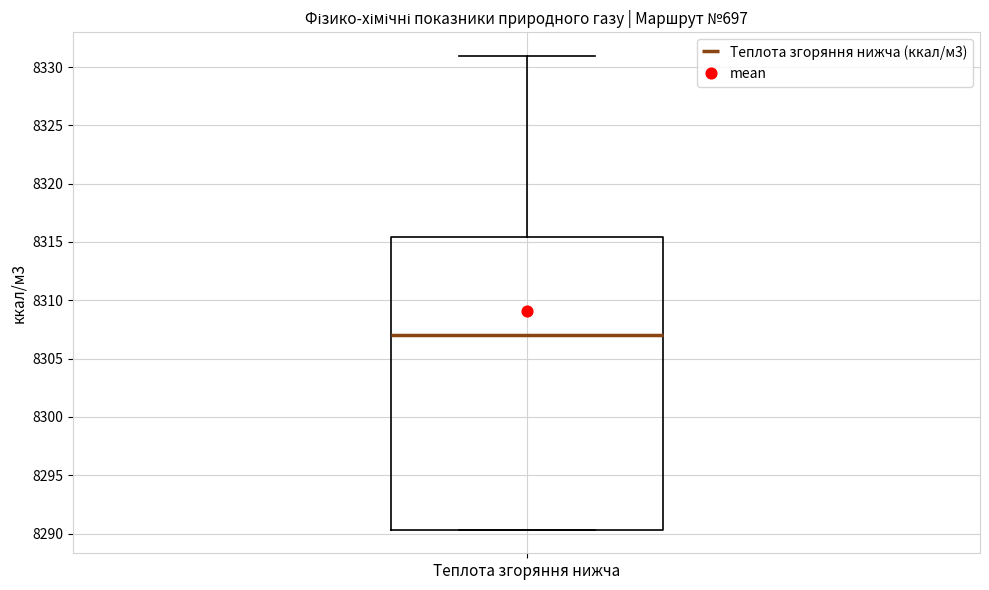

Transcribe this box plot: give where the median line is, the range the box spans, and where the two whiskers end, as read against the y-axis. The values are not printed on the chart, so give them approximately, as read against the axis.

median 8307.0, box 8290.5 to 8315.5, whiskers 8290.5 to 8331.0